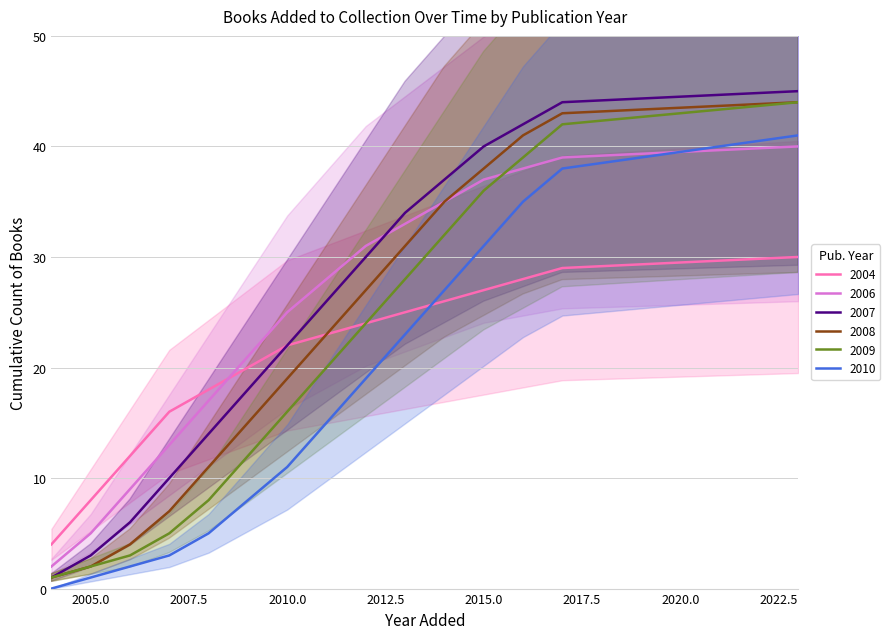

What is the value of the 2007 point at the 10th from the left?

34